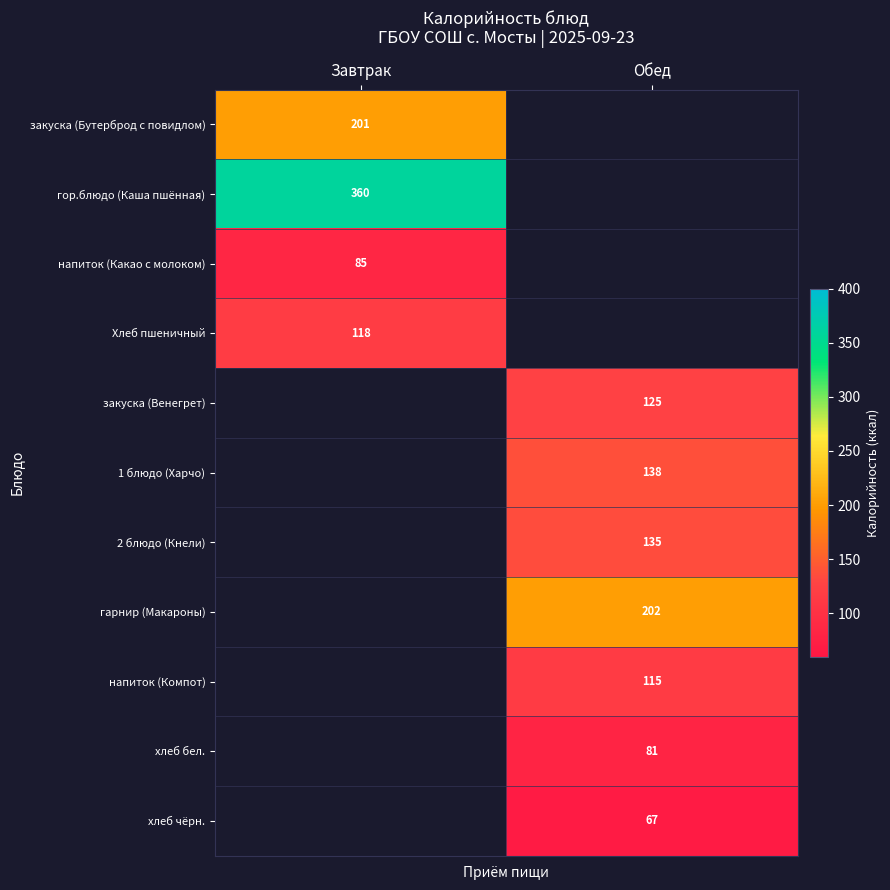

The value of гарнир (Макароны) at Обед is 202. True or false?

True